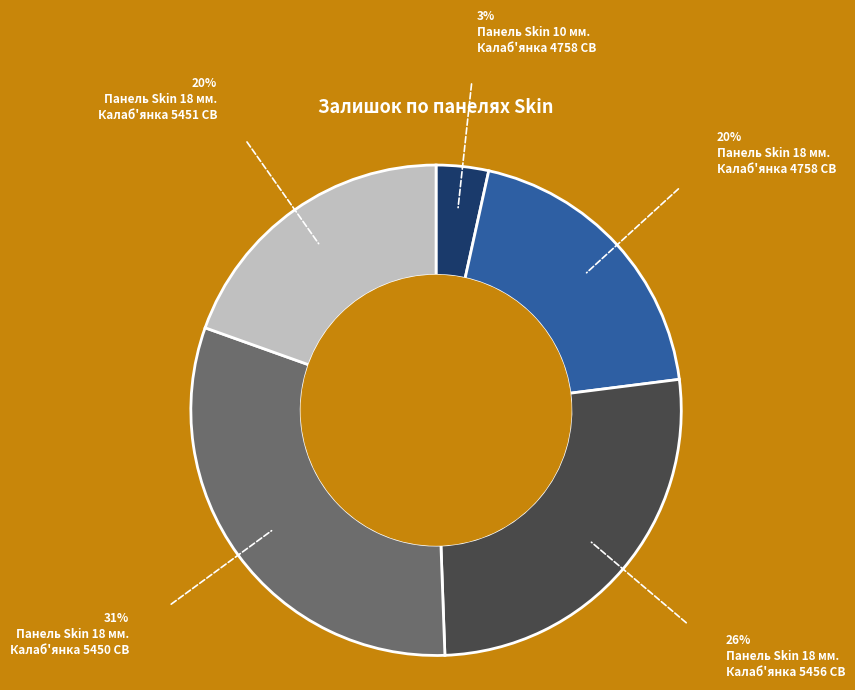

Is there a majority slice in this chart?

No